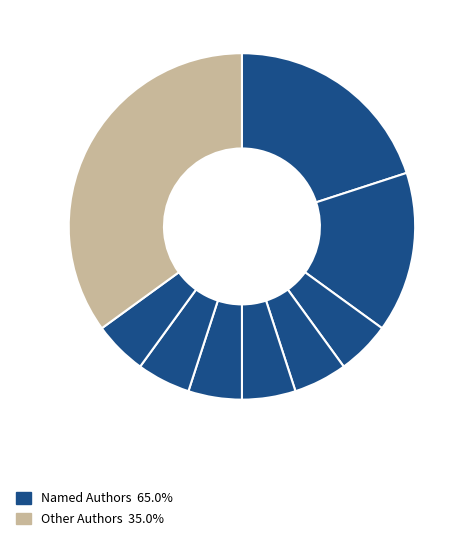

Count the number of slices in the pie.

9